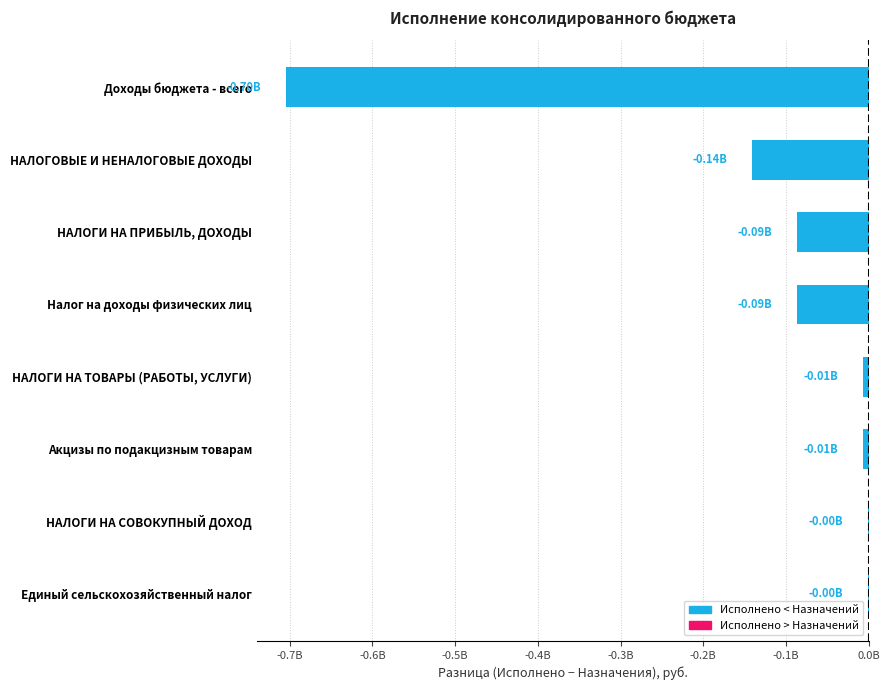

How many data points does each series have?

8